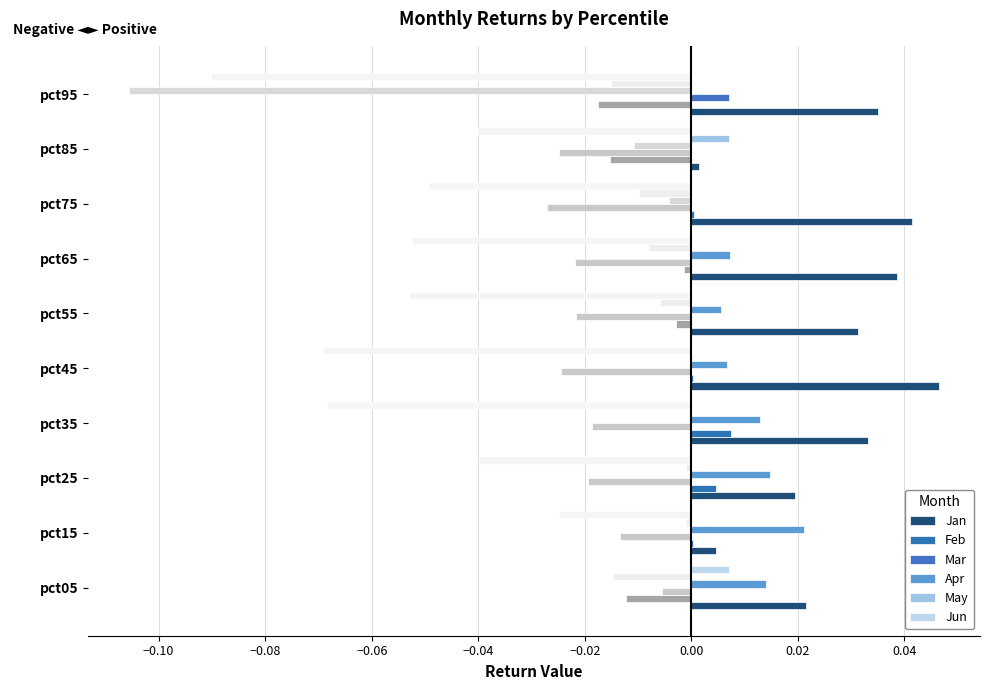

At how many categories does at least one series exceed 0?

10